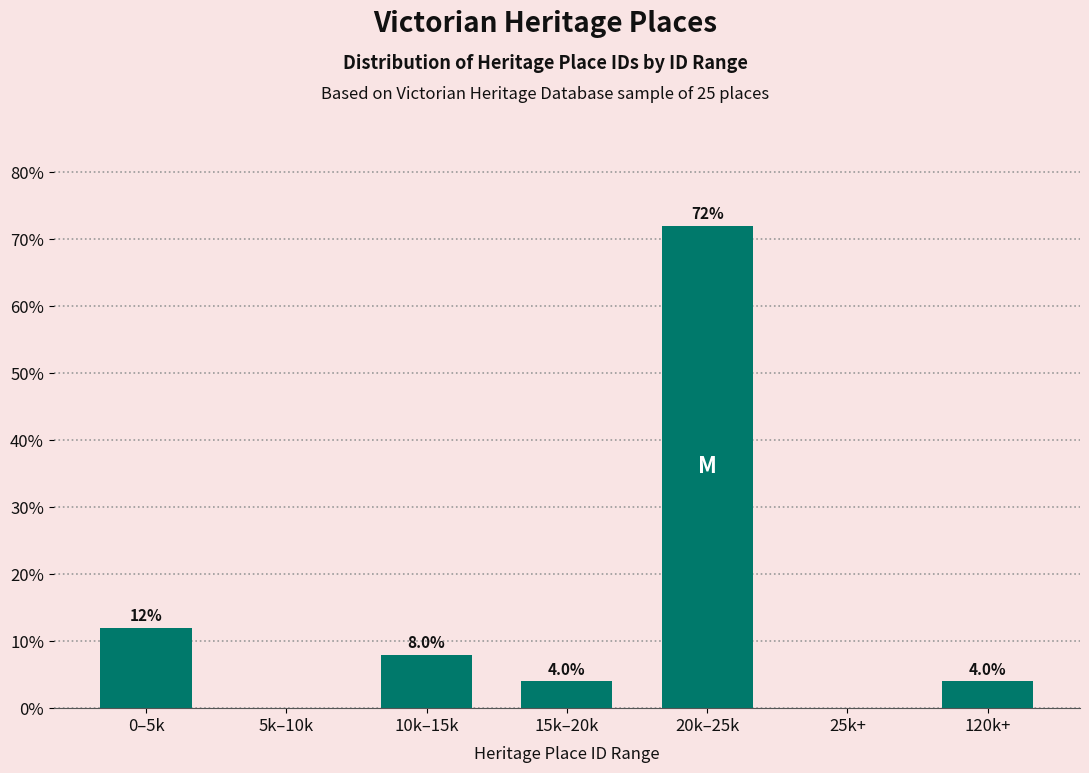

Reading left to right, transcribe all the data shown in this chart.

0–5k=12	5k–10k=0	10k–15k=8	15k–20k=4	20k–25k=72	25k+=0	120k+=4